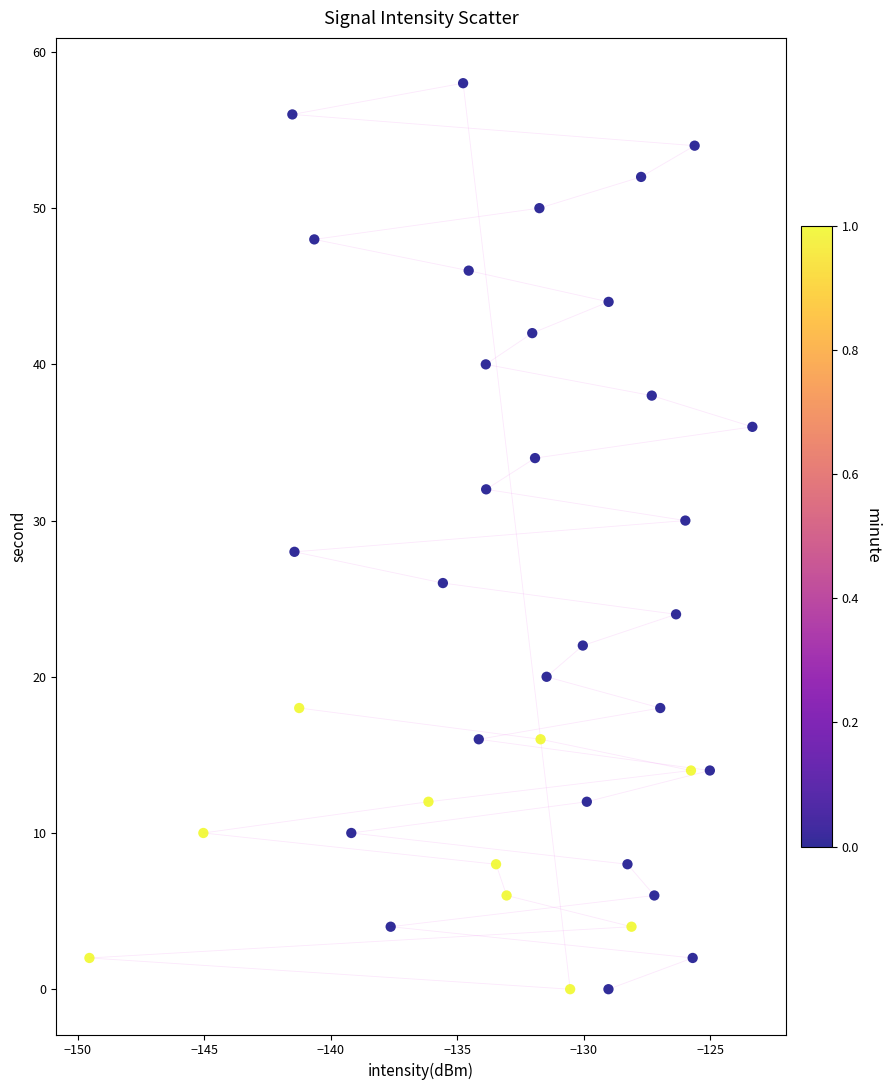

What is the range of Y values (max minus min)?

58